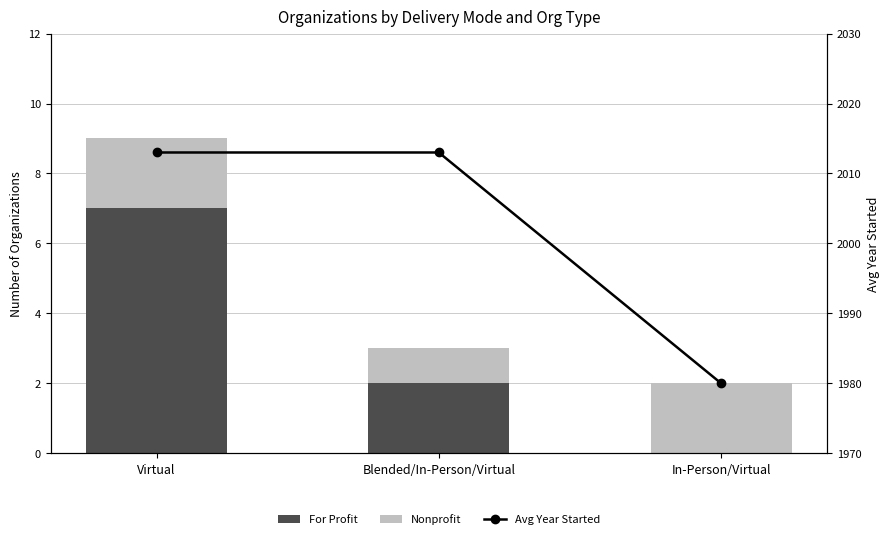

Which series has the largest total across all categories?

Avg Year Started